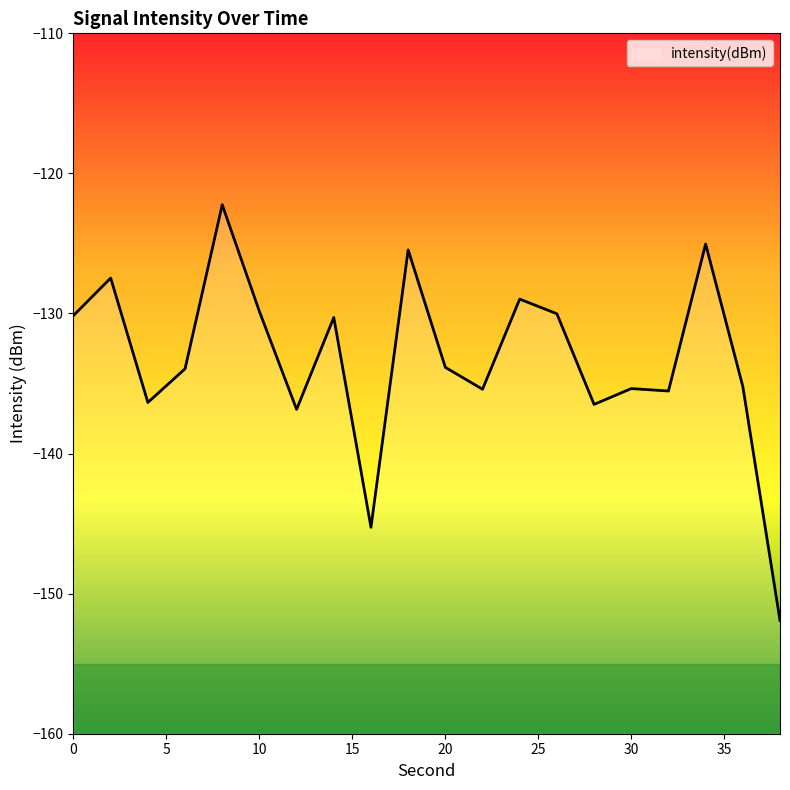

What is the change in value from 10 to 34?

+4.8